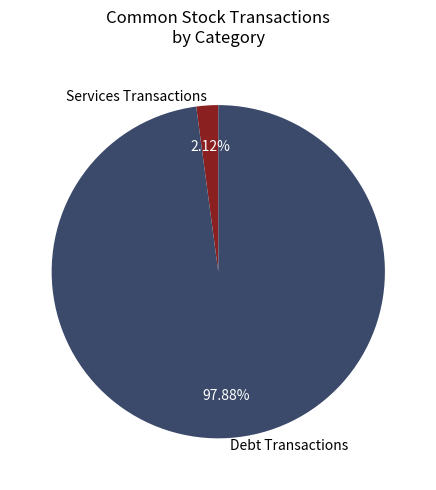

To the nearest percent, what is the difference between the largest and smallest slice percentages?

96%